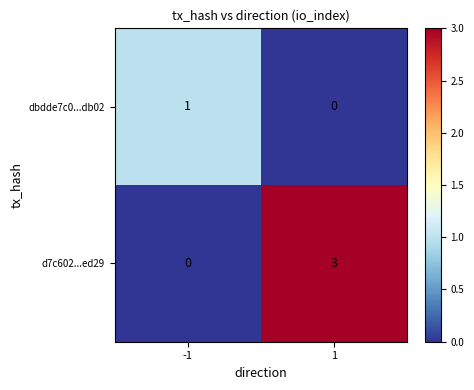

The dbdde7c0...db02 series shows 2 at -1. True or false?

False